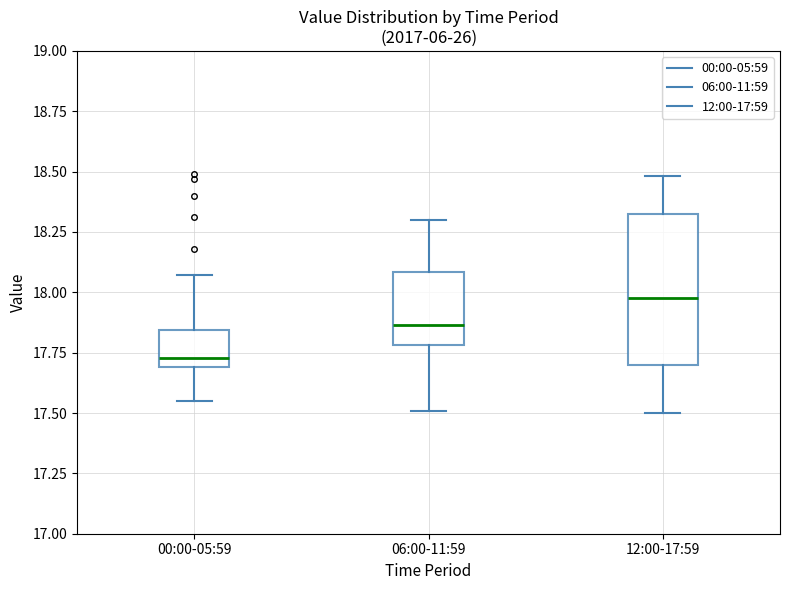

Reading left to right, read every box against the y-axis: the position of its median line, the range the box covers, and the ends of its whiskers. The values are not printed on the chart, so give them approximately, as read against the axis.

00:00-05:59: median 17.75, box 17.70 to 17.85, whiskers 17.55 to 18.05
06:00-11:59: median 17.85, box 17.80 to 18.10, whiskers 17.50 to 18.30
12:00-17:59: median 18.00, box 17.70 to 18.30, whiskers 17.50 to 18.50